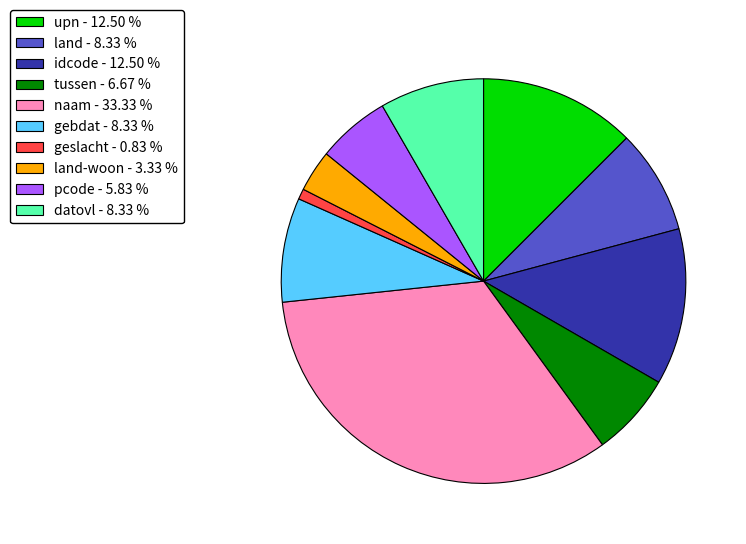

Does any single category account for the majority?

No